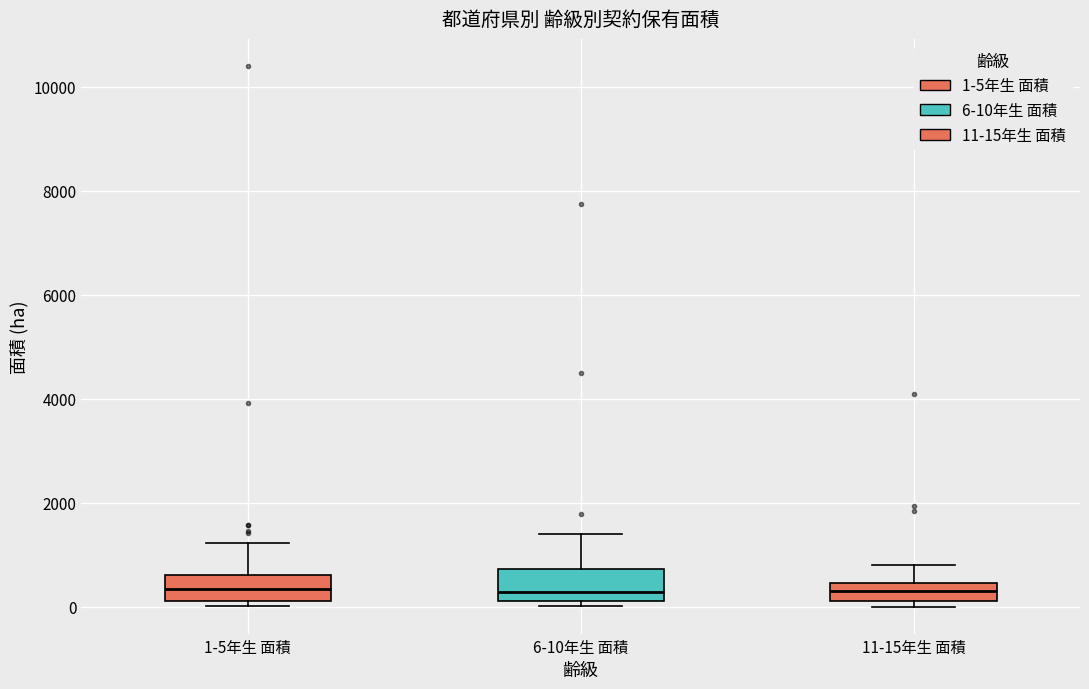

Reading left to right, read every box against the y-axis: the position of its median line, the range the box covers, and the ends of its whiskers. The values are not printed on the chart, so give them approximately, as read against the axis.

1-5年生 面積: median 400, box 200 to 600, whiskers 0 to 1200
6-10年生 面積: median 200 (just above the box's lower edge), box 200 to 800, whiskers 0 to 1400
11-15年生 面積: median 200 (inside the box), box 200 to 400, whiskers 0 to 800